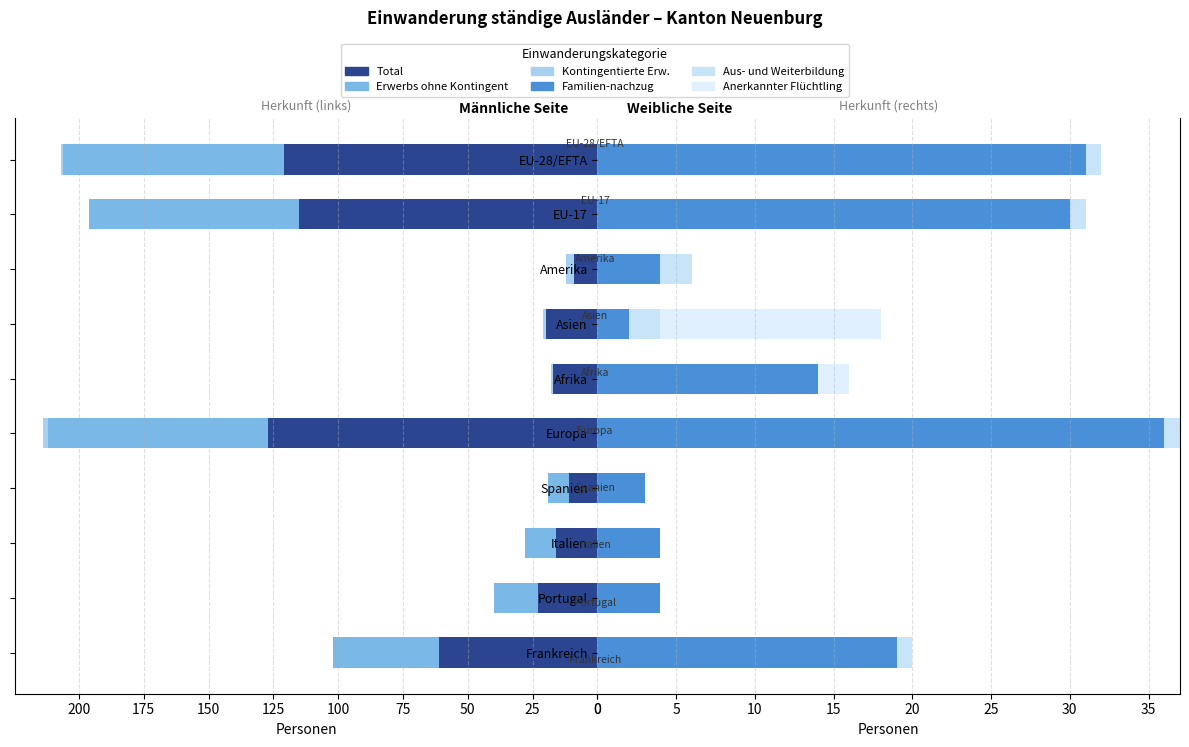

What is the greatest value displayed?

127